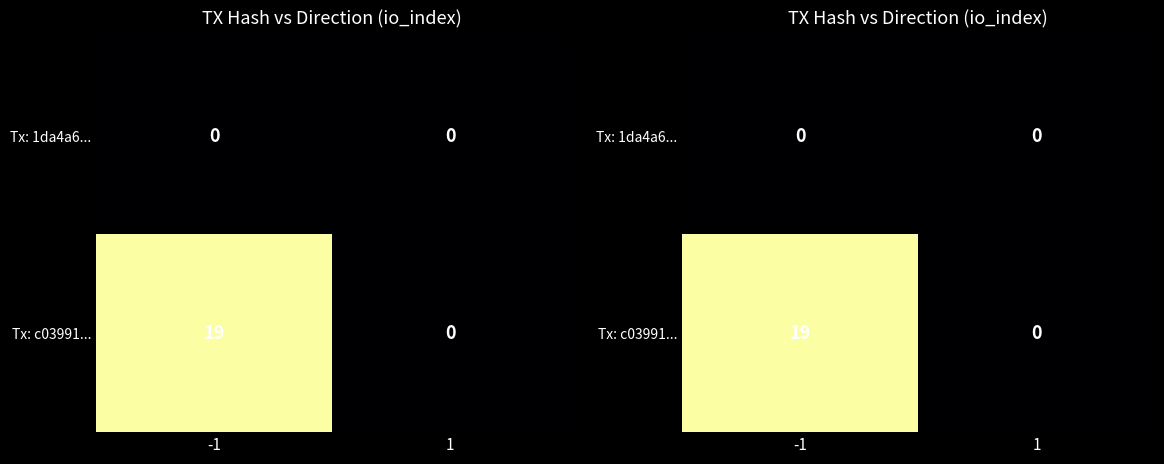

List the series in order of their overall mean, lowest first.

Tx: 1da4a6..., Tx: c03991...